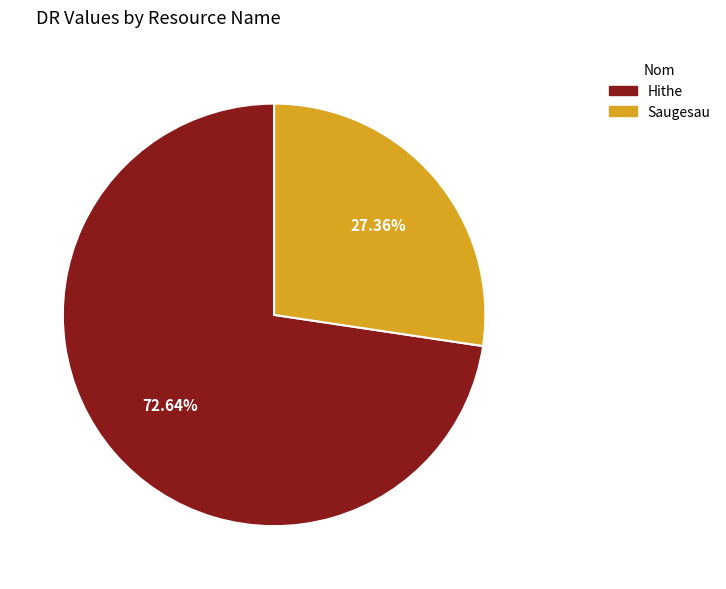

Is there any slice that represents more than half of the pie?

Yes